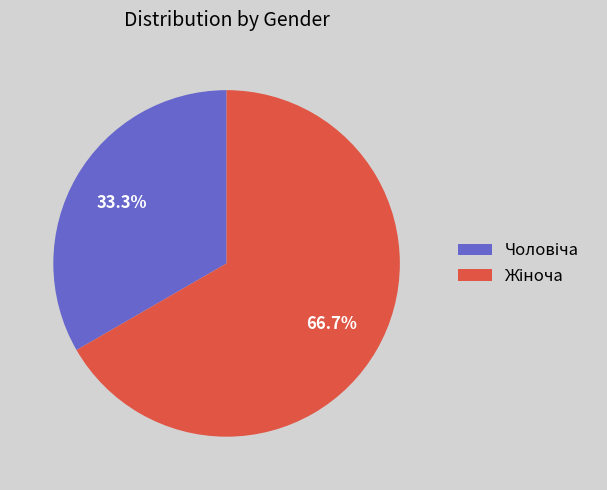

Is there a majority slice in this chart?

Yes